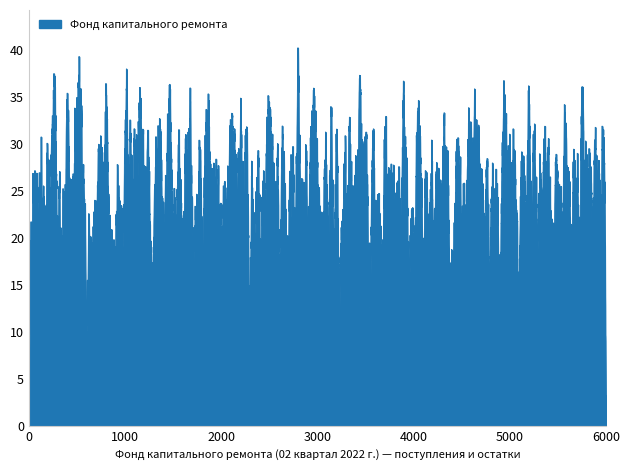

What is the maximum value shown in the chart?

40.2